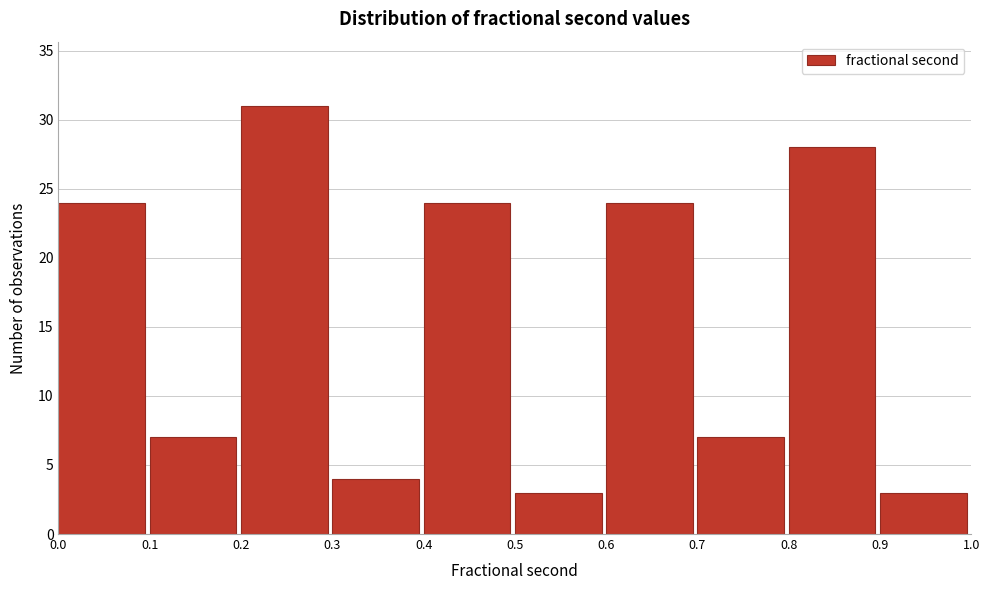

Reading left to right, transcribe this chart: for each bar, give the range it covers on the x-axis and its height. The values are not printed on the chart, so give them approximately, as read against the axis.

0.0 to 0.1: 24
0.1 to 0.2: 7
0.2 to 0.3: 31
0.3 to 0.4: 4
0.4 to 0.5: 24
0.5 to 0.6: 3
0.6 to 0.7: 24
0.7 to 0.8: 7
0.8 to 0.9: 28
0.9 to 1.0: 3